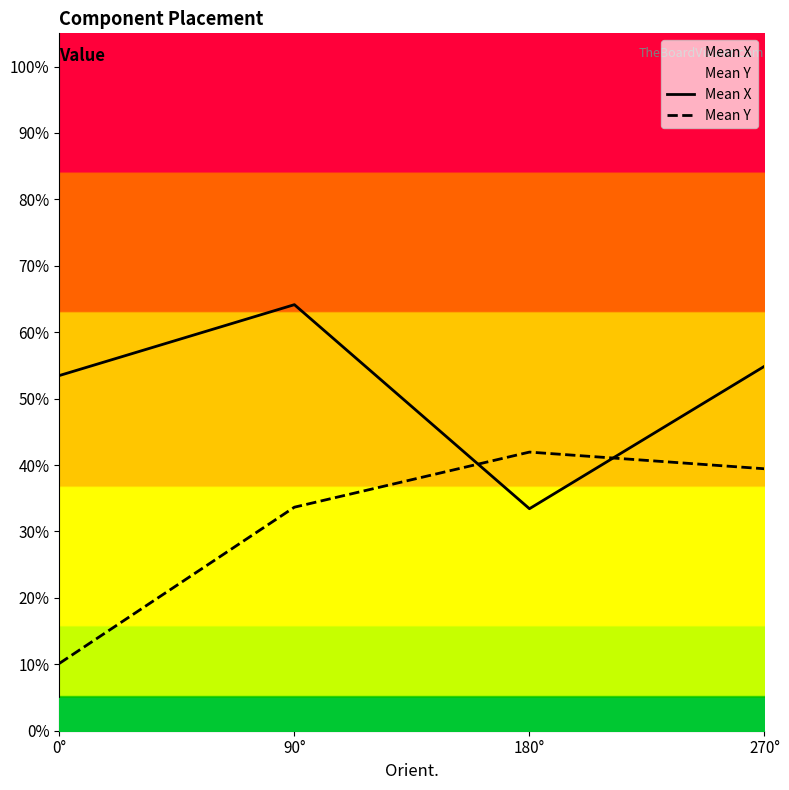

At how many categories does at least one series exceed 30?

4